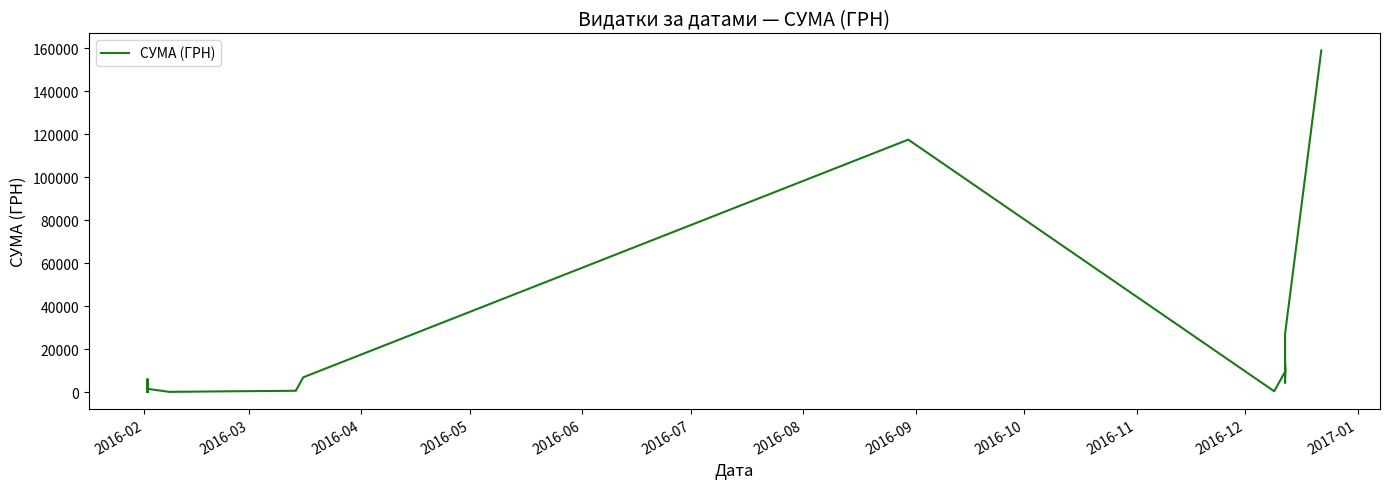

What is the sum of all values?

417373.2